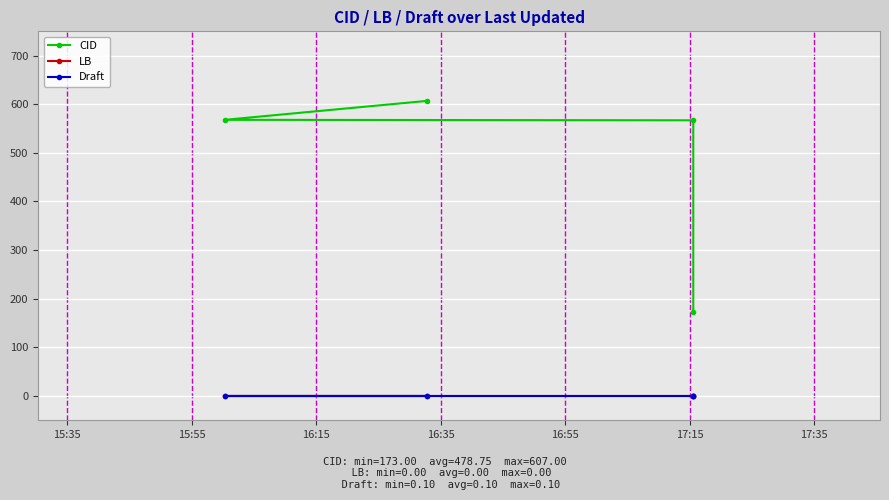

Rank the series at 15:55 from highest to lowest value.

CID, Draft, LB